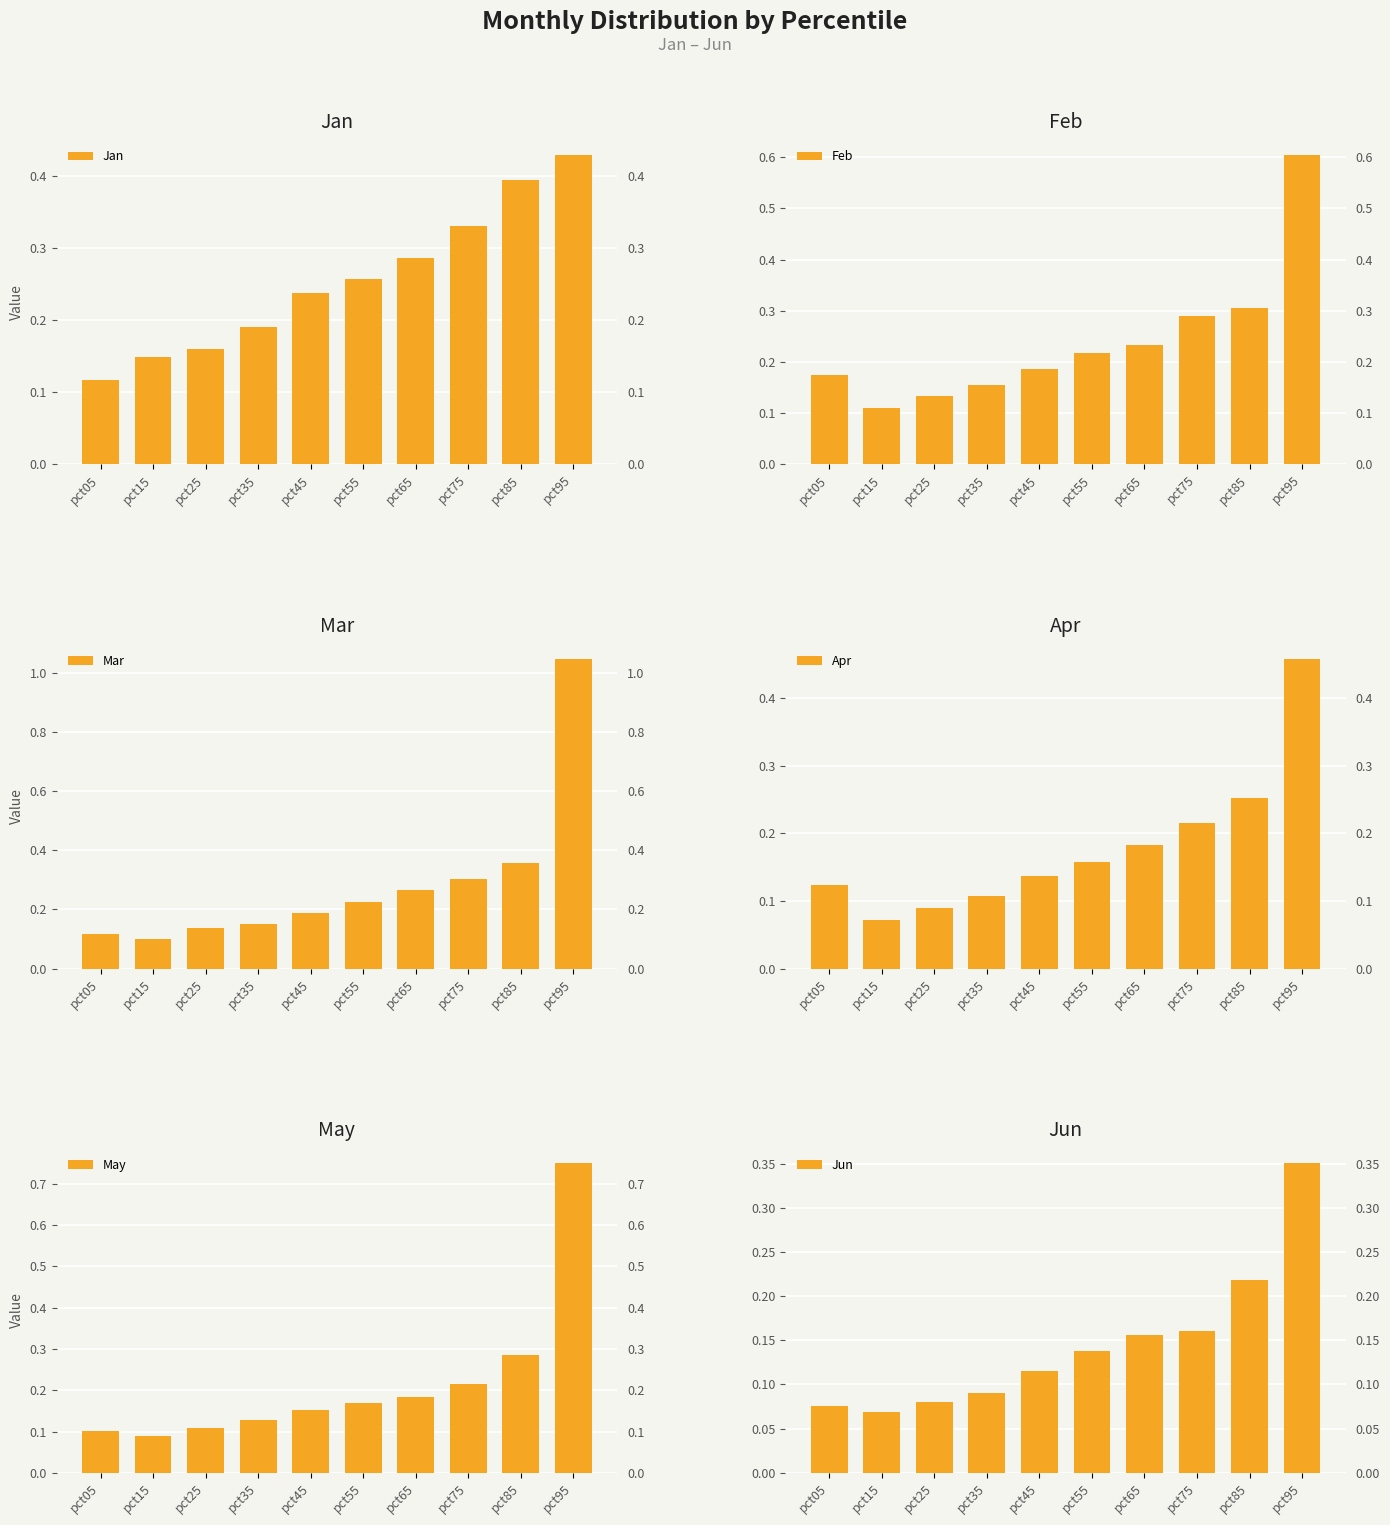

How many Jan values are between 0 and 1?

10